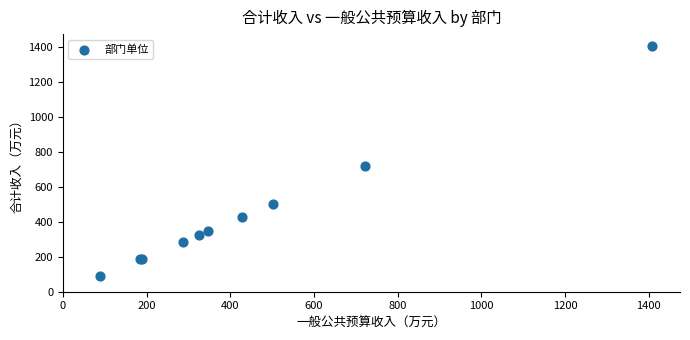

What Y value in the scatter plot is closest to 748?

721.9